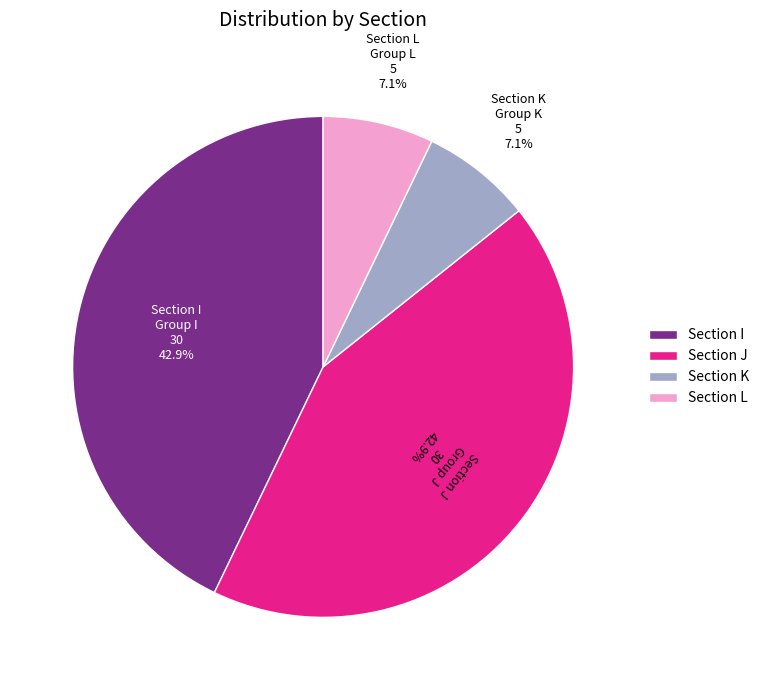

Count the number of slices in the pie.

4